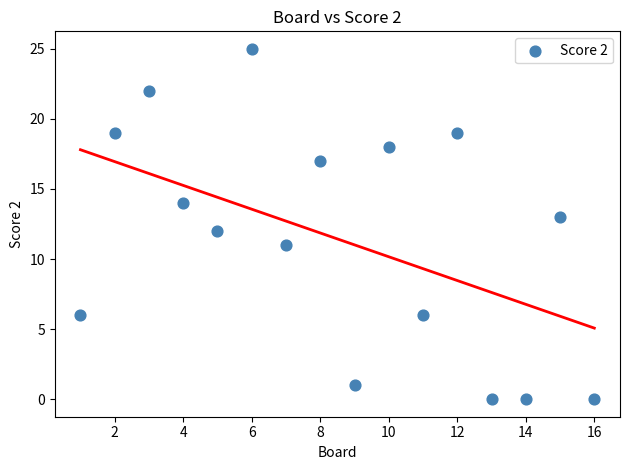

What is the range of Y values (max minus min)?

25